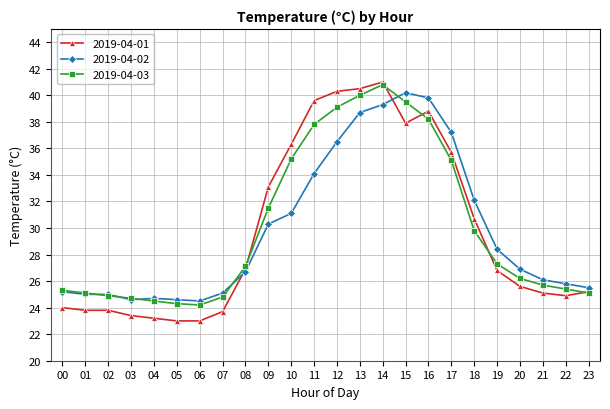

What is the smallest value displayed?

23.0